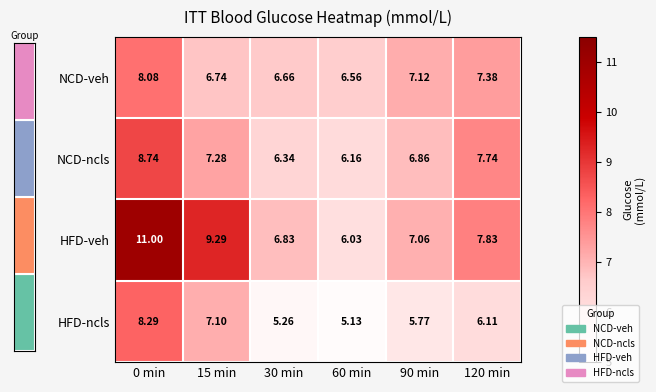

Between 15 min and 90 min, which series saw the biggest shift?

HFD-veh